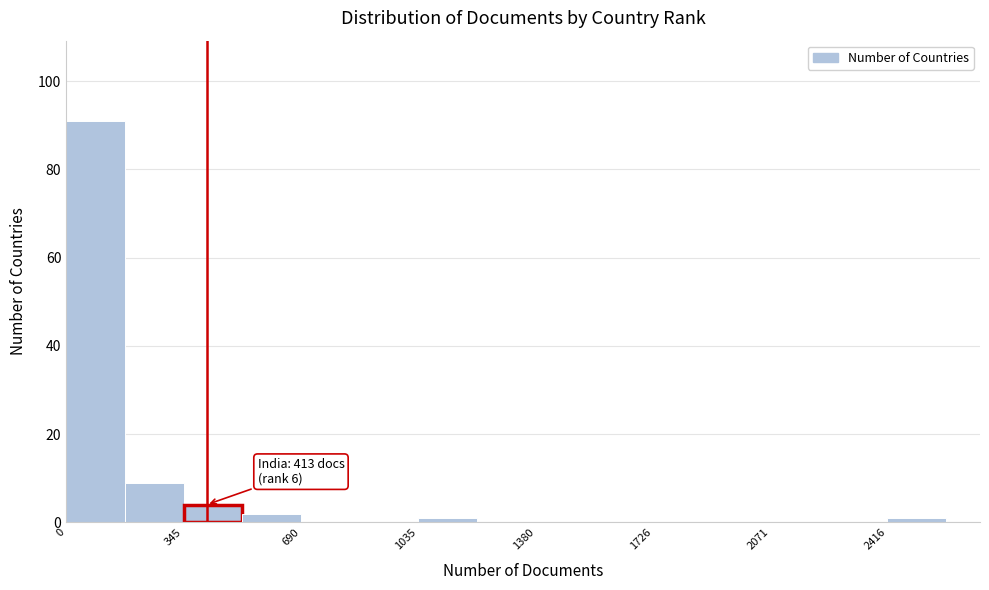

Read against the x-axis, roughly where is the centre of the tallest bar?

100